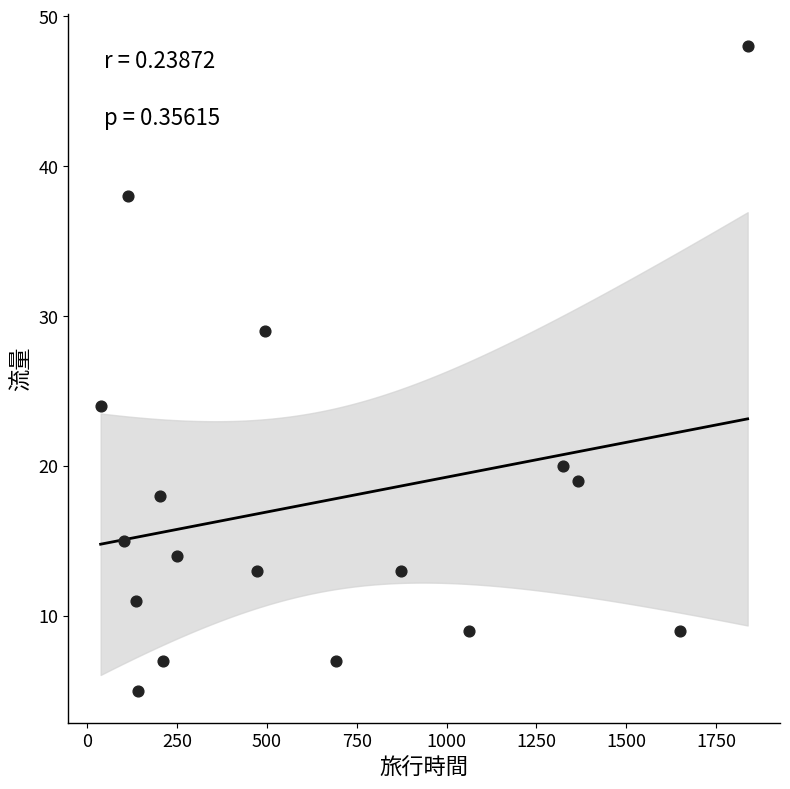

What Y value in the scatter plot is closest to 26?

24